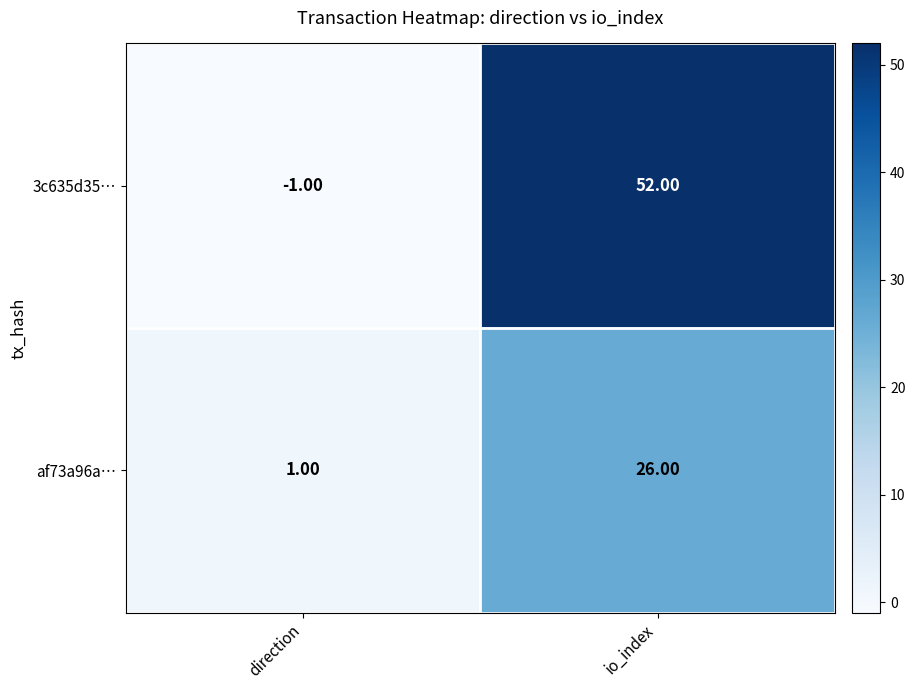

Which series changed the most between direction and io_index?

3c635d35…